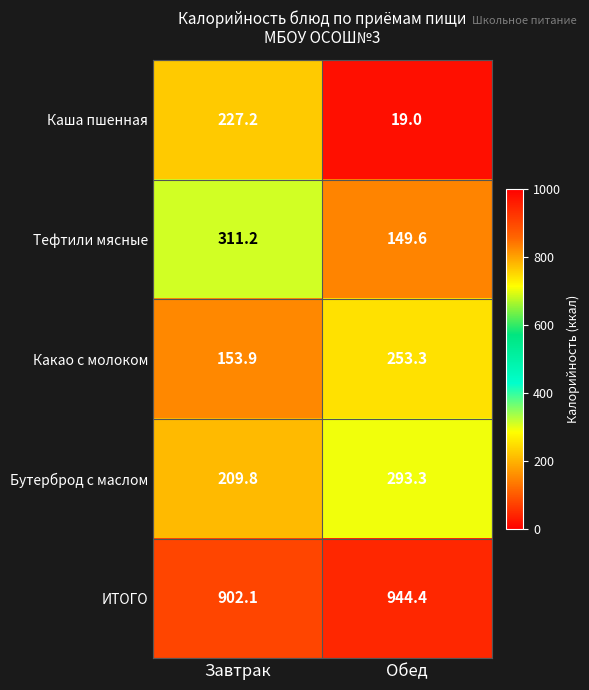

The Каша пшенная series shows 307.1 at Завтрак. True or false?

False